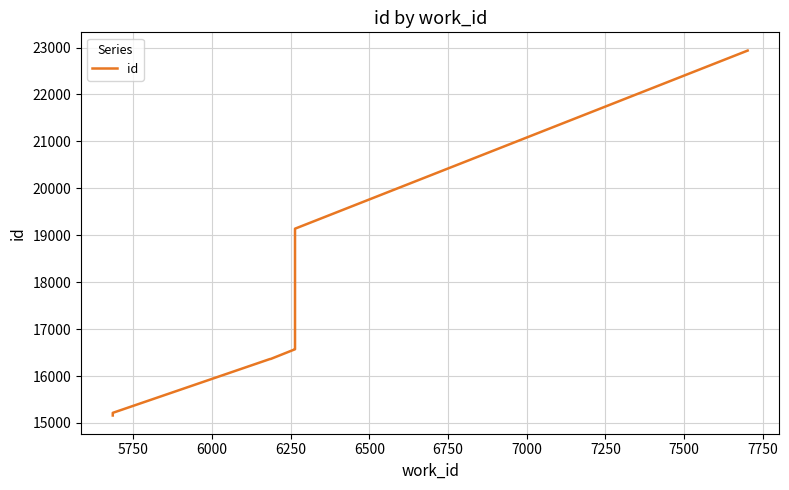

What is the sum of all values?

168701